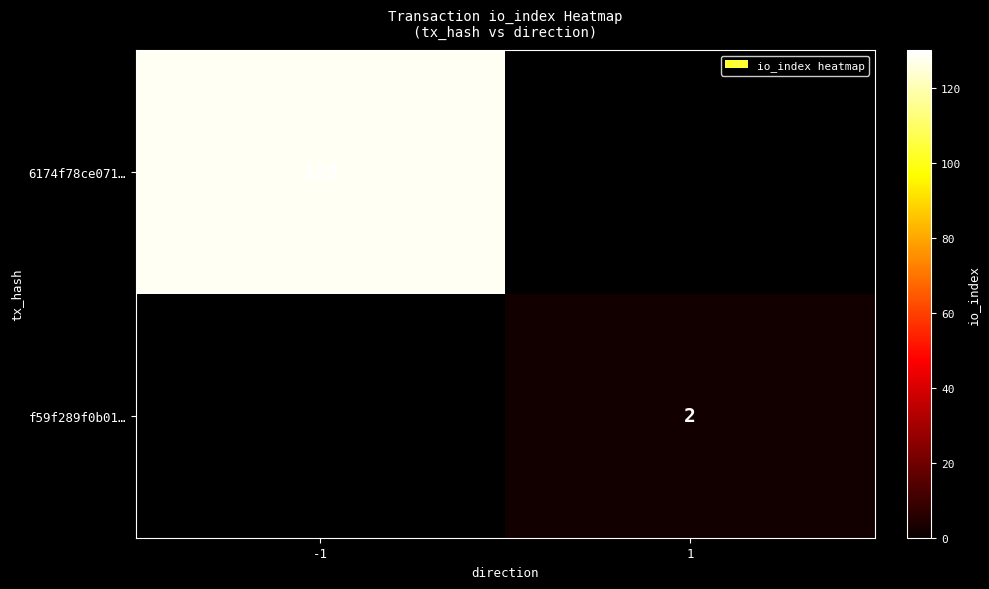

Count the number of categories in the chart.

2